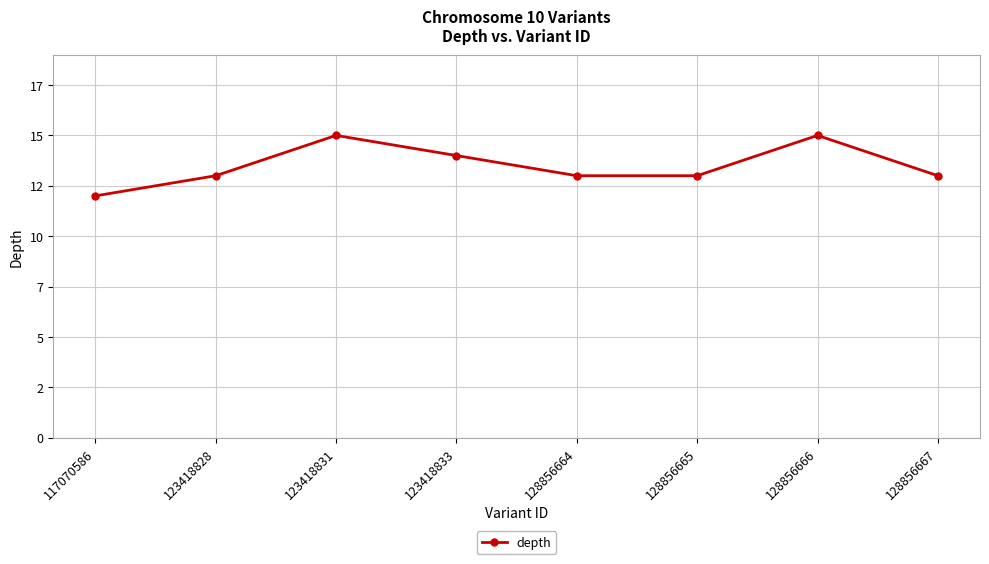

Does the chart have visible grid lines?

Yes